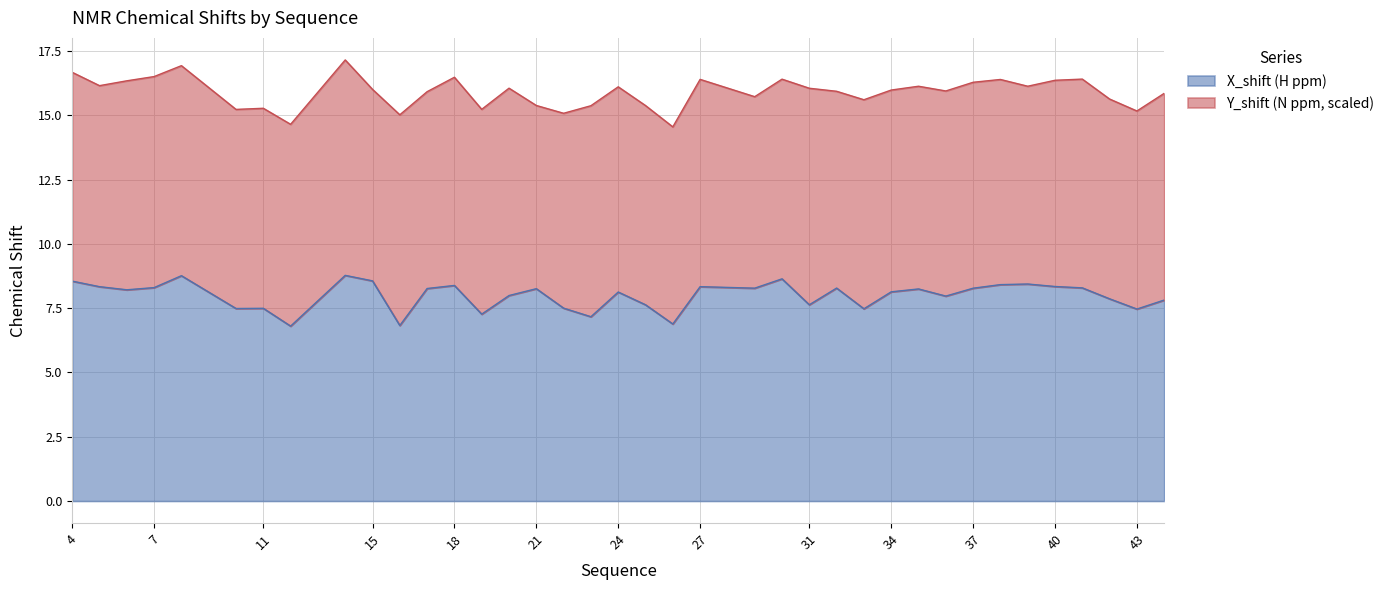

Approximately how many times larger is the value at 34 compared to 26?

1.2